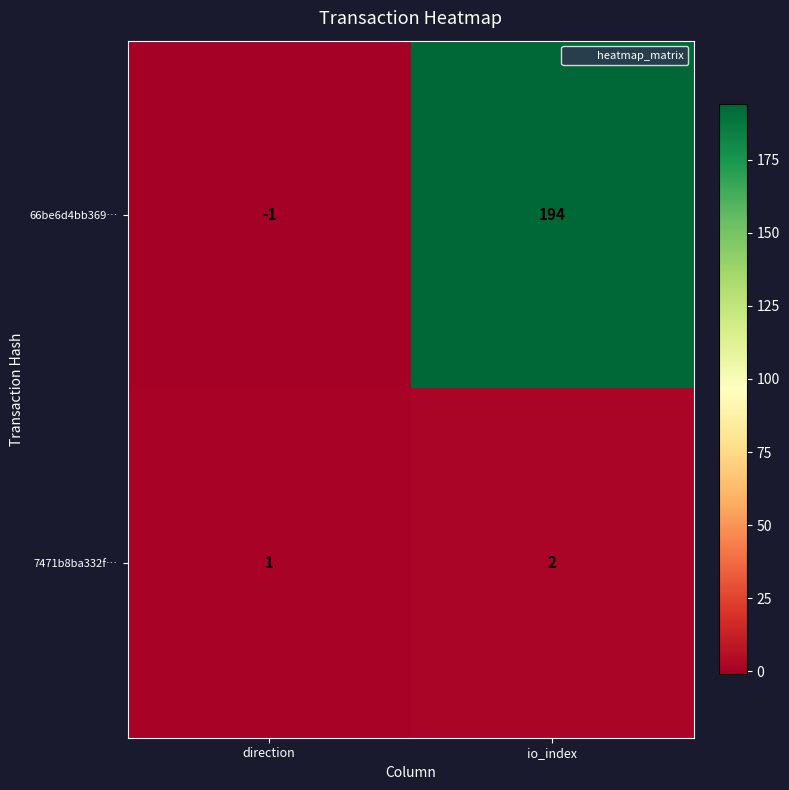

True or false: 7471b8ba332f… has a value of 1 at io_index.

False